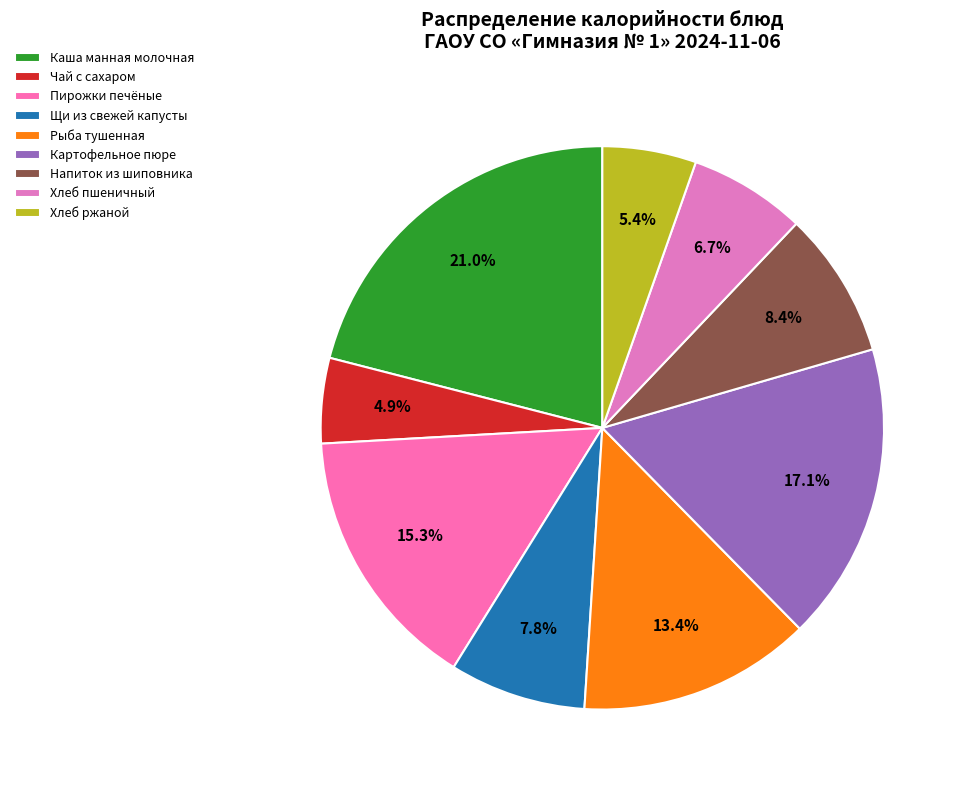

Rank the categories by value from lowest to highest.

Чай с сахаром, Хлеб ржаной, Хлеб пшеничный, Щи из свежей капусты, Напиток из шиповника, Рыба тушенная, Пирожки печёные, Картофельное пюре, Каша манная молочная